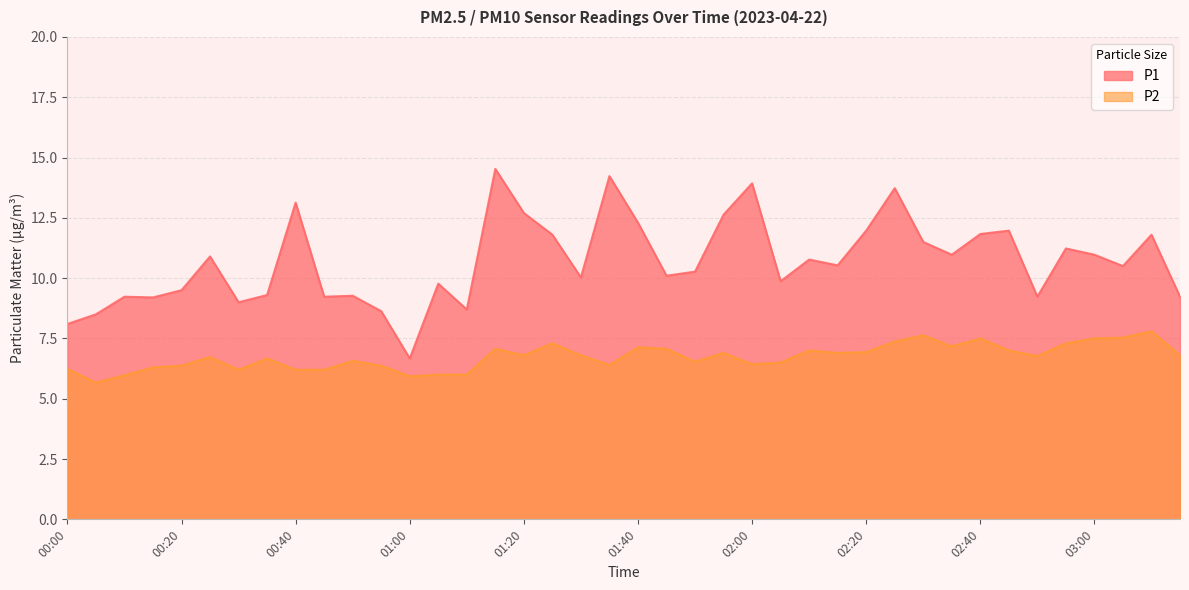

At which label is P1 closest to 10?

01:30